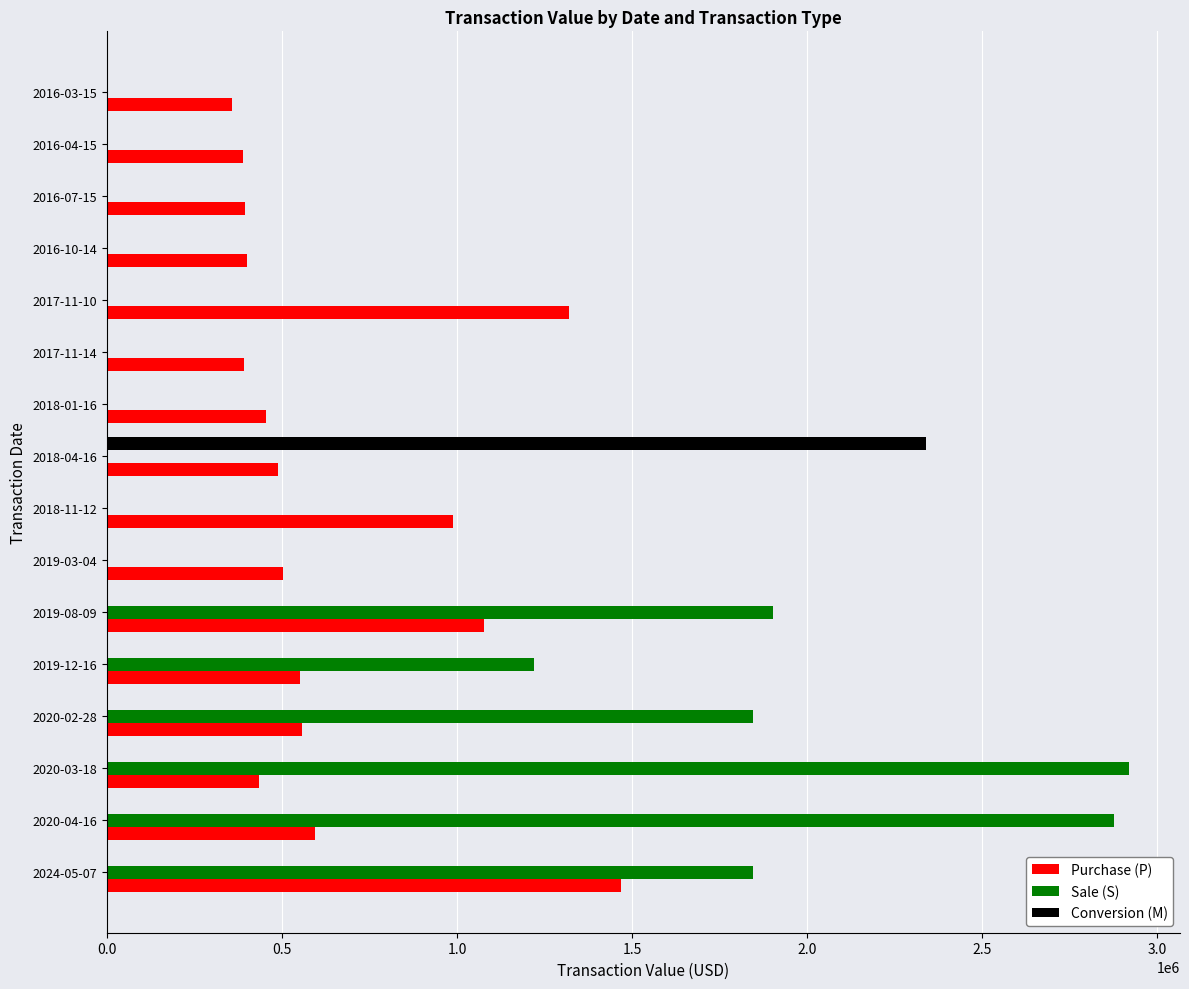

What is the sum of all Conversion (M) values?

2341399